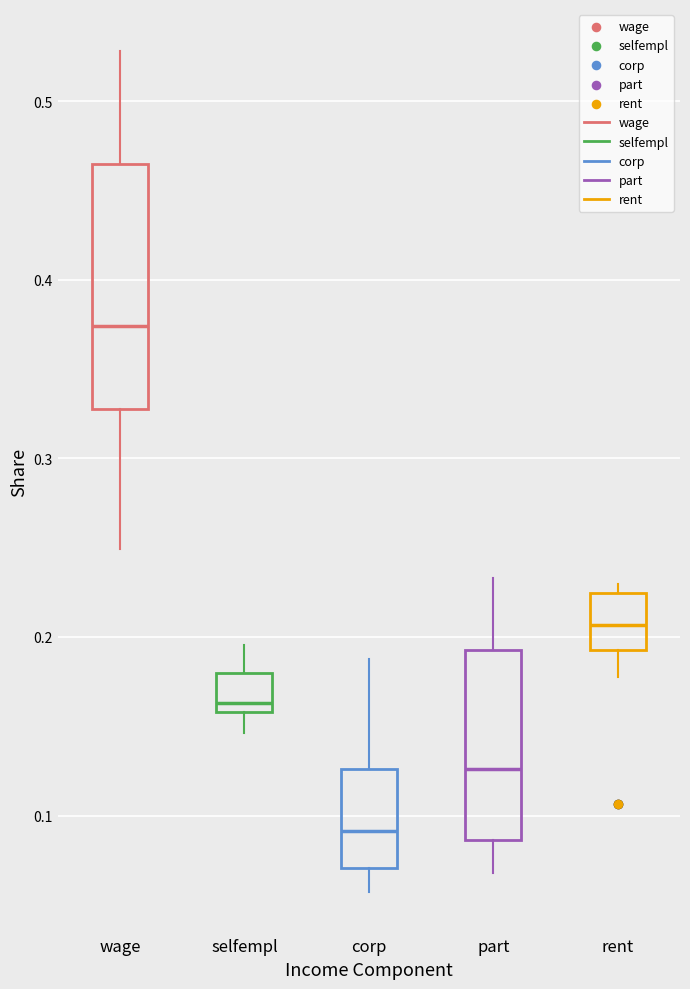

Where is the lower edge of the box for selfempl on the y-axis? The values are not printed on the chart, so give them approximately, as read against the axis.

0.16